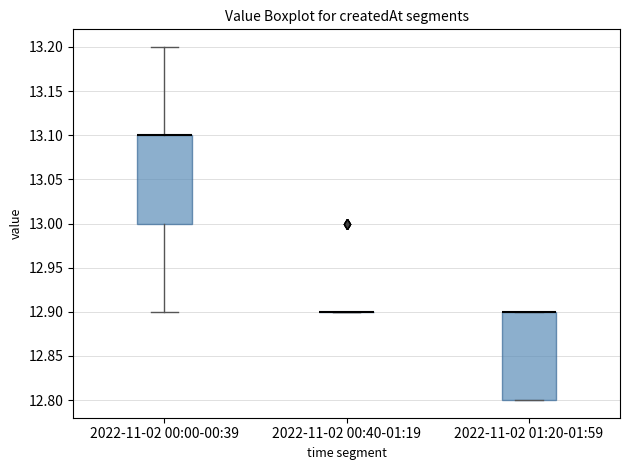

Where is the upper edge of the box for 2022-11-02 01:20-01:59 on the y-axis? The values are not printed on the chart, so give them approximately, as read against the axis.

12.9